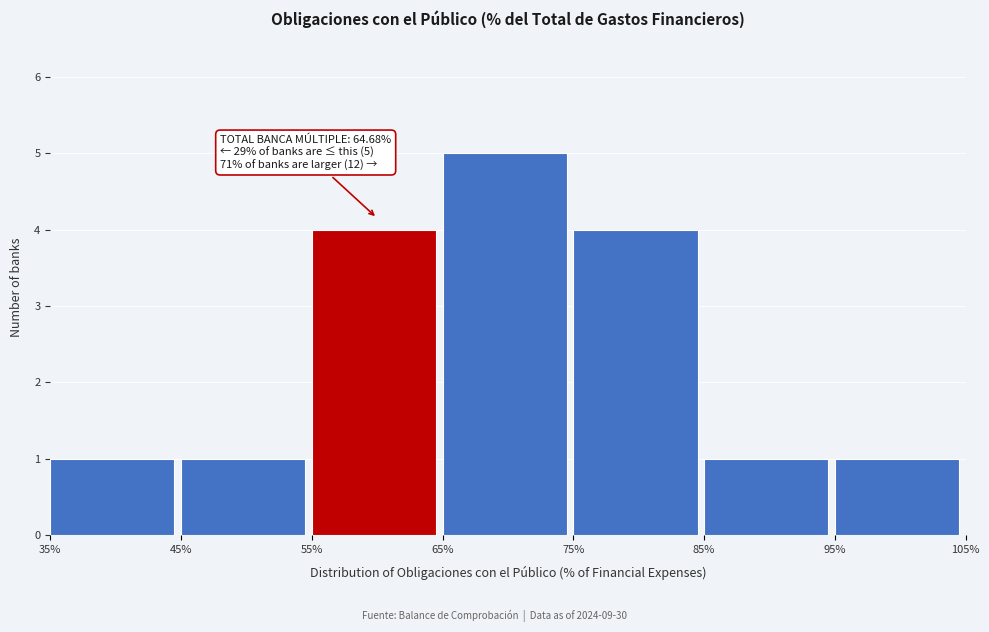

Over which range of the x-axis is the bar tallest?

65% to 75%